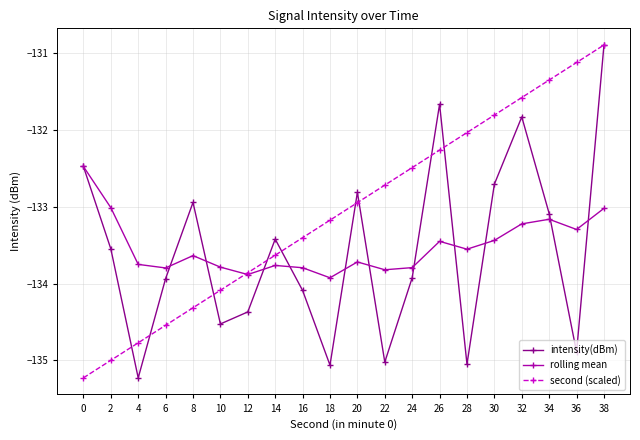

How many values in the second (scaled) series exceed -132?

5